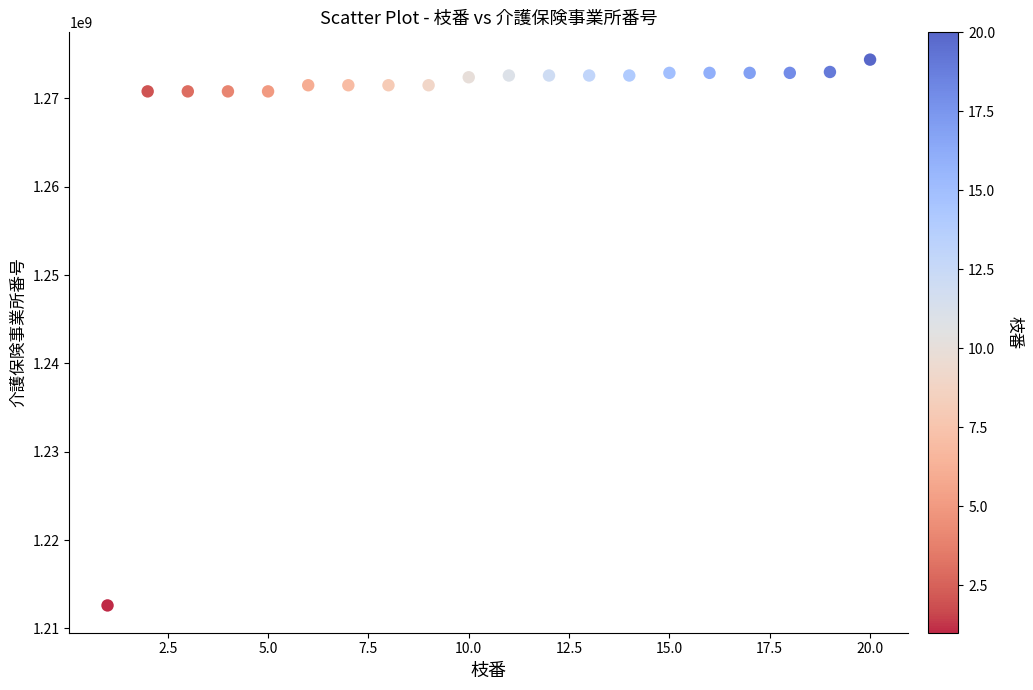

What is the range of X values (max minus min)?

19